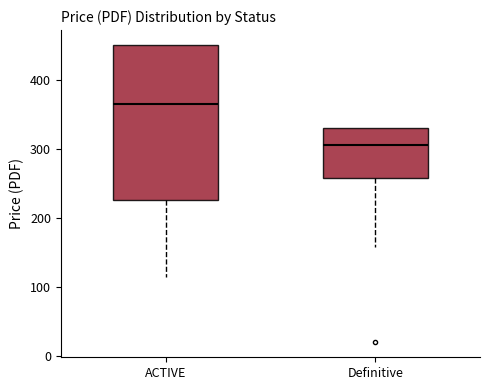

Which box is the tallest, from its lower edge to its upper edge?

ACTIVE